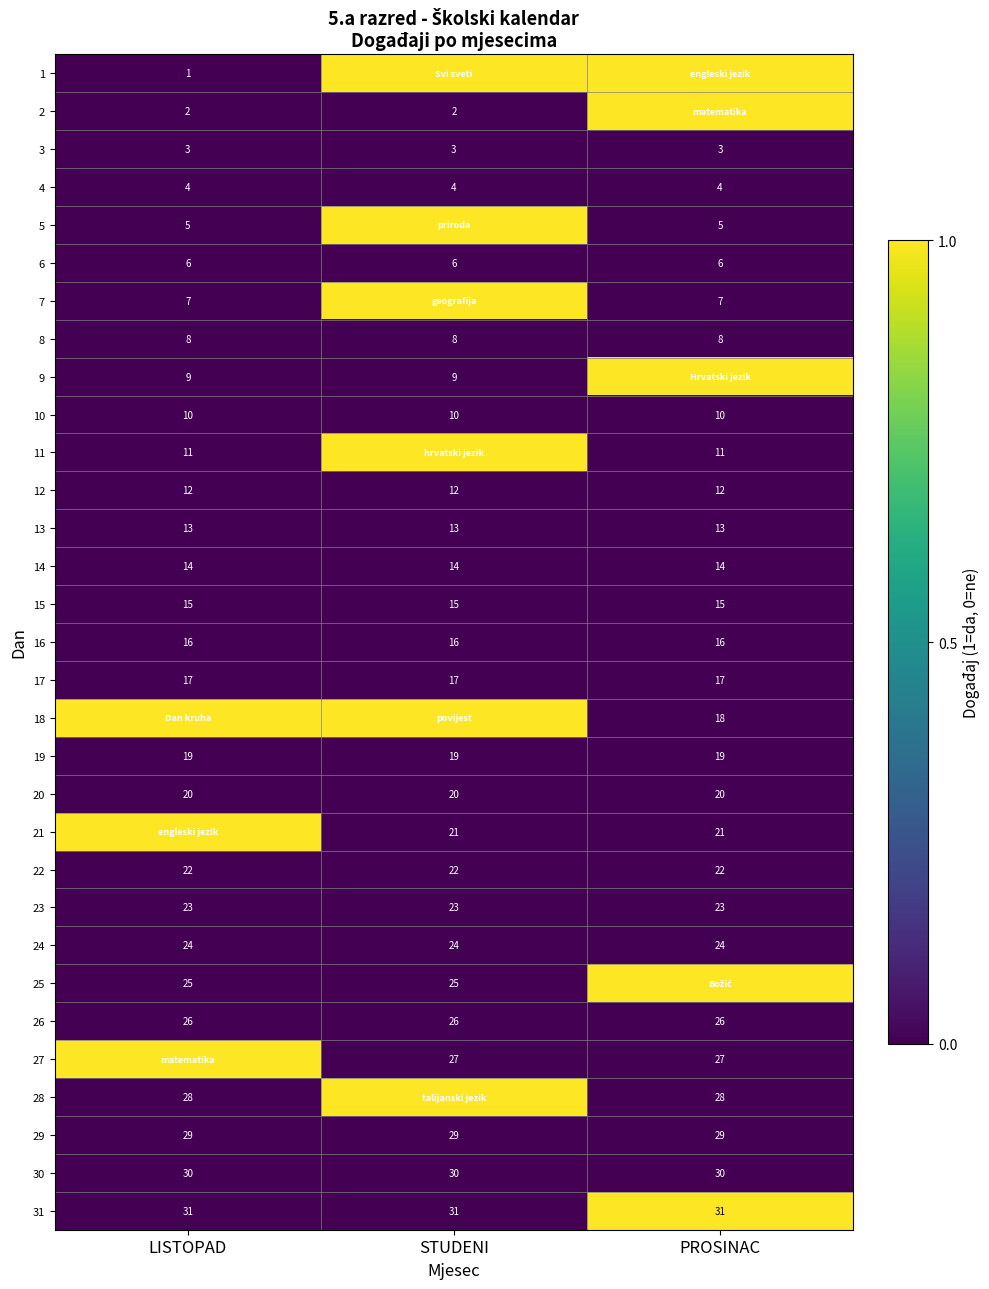

What is the minimum value for 16?

16